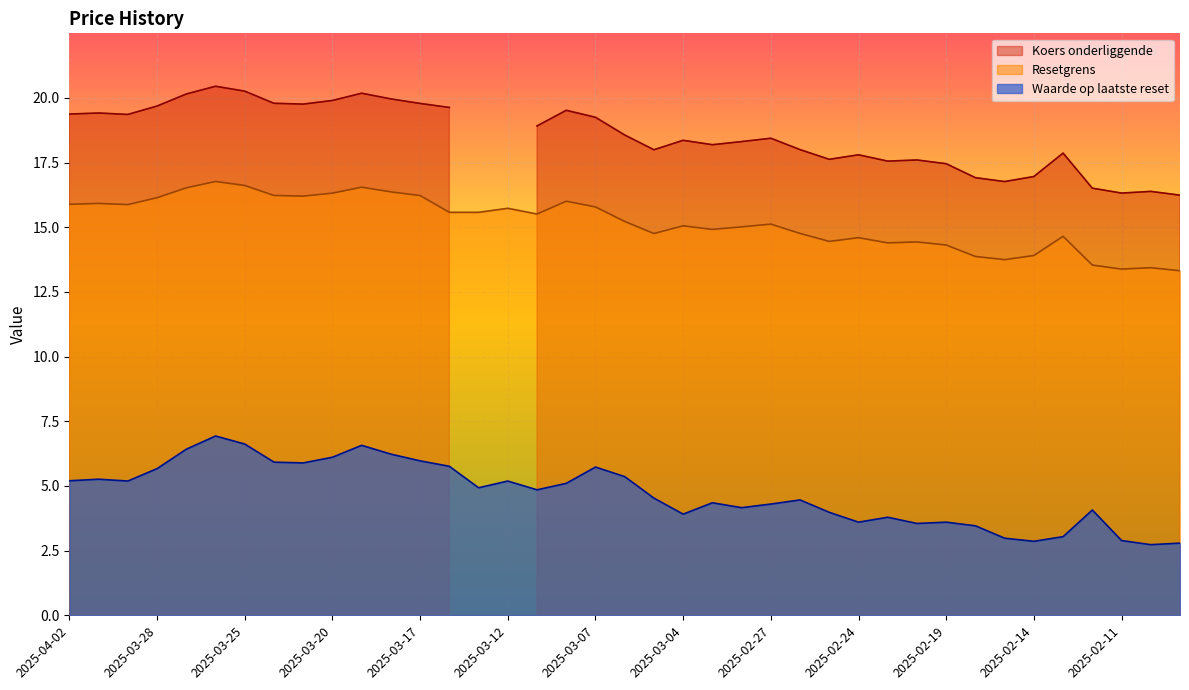

True or false: Waarde op laatste reset and Resetgrens cross at least once.

False